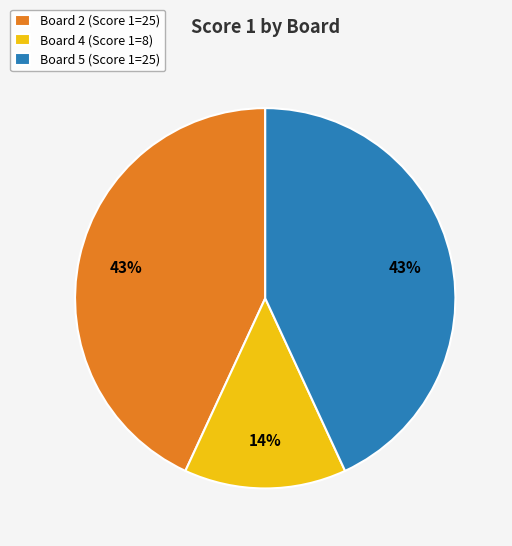

To the nearest percent, what is the average slice percentage?

33%